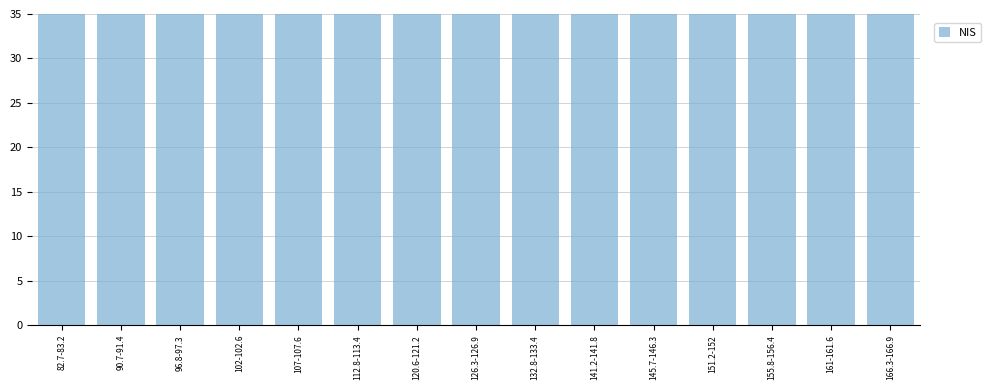

What is the sum of the values at 141.2-141.8 and 132.8-133.4?

214